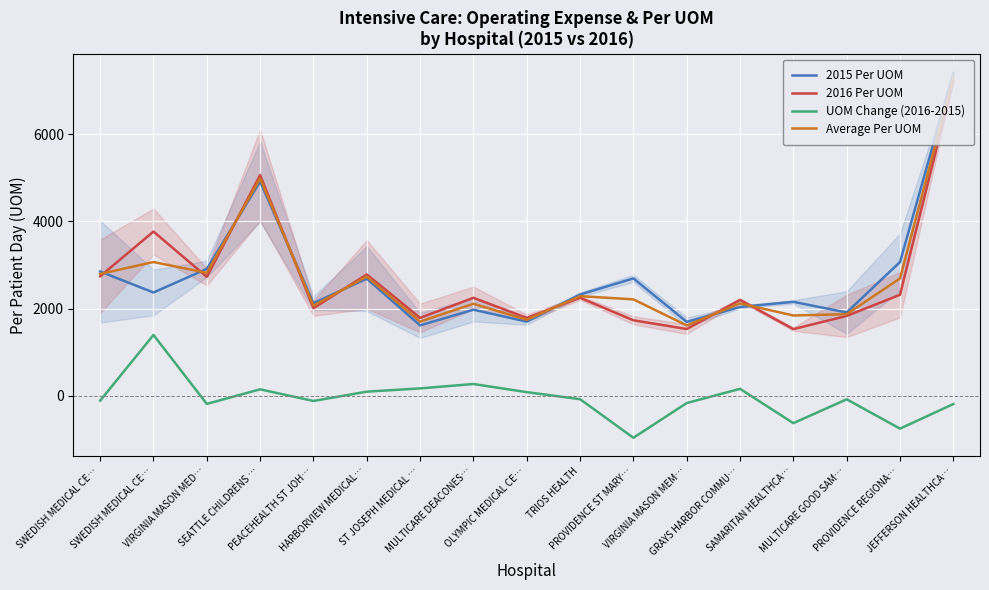

List the labels in order of Average Per UOM value, smallest first.

VIRGINIA MASON MEM…, ST JOSEPH MEDICAL …, OLYMPIC MEDICAL CE…, SAMARITAN HEALTHCA…, MULTICARE GOOD SAM…, PEACEHEALTH ST JOH…, MULTICARE DEACONES…, GRAYS HARBOR COMMU…, PROVIDENCE ST MARY…, TRIOS HEALTH, PROVIDENCE REGIONA…, HARBORVIEW MEDICAL…, SWEDISH MEDICAL CE…, VIRGINIA MASON MED…, SWEDISH MEDICAL CE…, SEATTLE CHILDRENS …, JEFFERSON HEALTHCA…